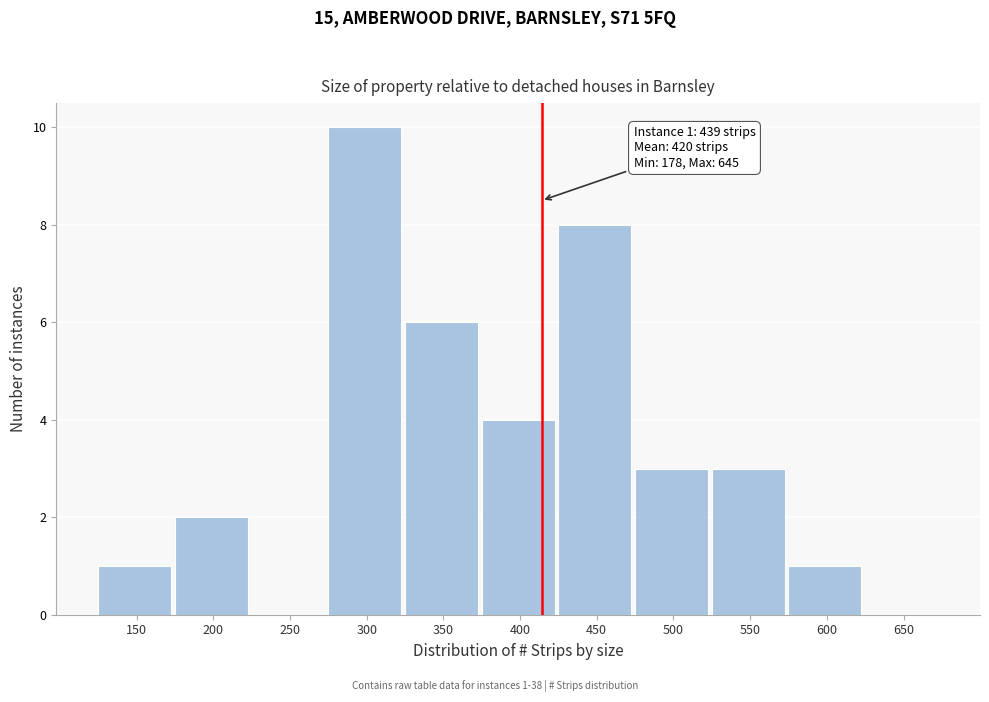

Reading left to right, what are all the values shown in this chart?

150=1	200=2	250=0	300=10	350=6	400=4	450=8	500=3	550=3	600=1	650=0